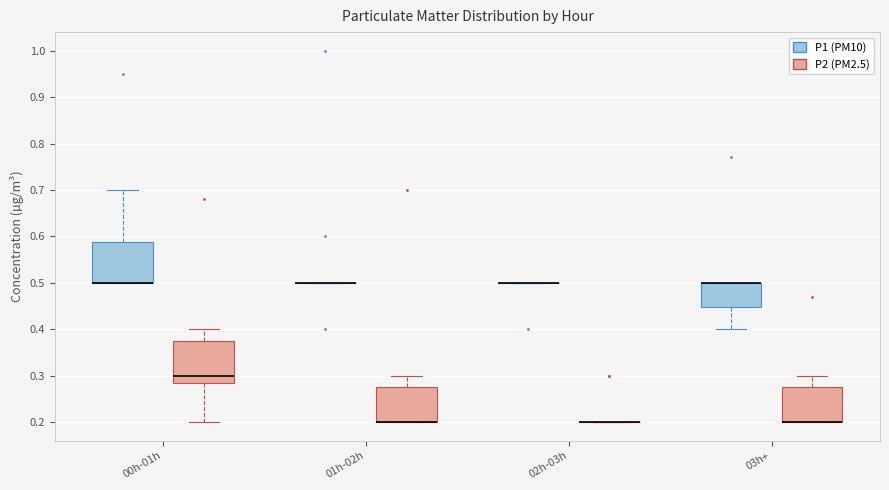

Reading left to right, read every box against the y-axis: the position of its median line, the range the box covers, and the ends of its whiskers. The values are not printed on the chart, so give them approximately, as read against the axis.

00h-01h (P1 (PM10)): median 0.50 (drawn on the box's lower edge), box 0.50 to 0.59, whiskers 0.50 to 0.70
00h-01h (P2 (PM2.5)): median 0.30, box 0.29 to 0.38, whiskers 0.20 to 0.40
01h-02h (P1 (PM10)): box collapsed to a line at 0.50, whiskers 0.50 to 0.50
01h-02h (P2 (PM2.5)): median 0.20 (drawn on the box's lower edge), box 0.20 to 0.28, whiskers 0.20 to 0.30
02h-03h (P1 (PM10)): box collapsed to a line at 0.50, whiskers 0.50 to 0.50
02h-03h (P2 (PM2.5)): box collapsed to a line at 0.20, whiskers 0.20 to 0.20
03h+ (P1 (PM10)): median 0.50 (drawn on the box's upper edge), box 0.45 to 0.50, whiskers 0.40 to 0.50
03h+ (P2 (PM2.5)): median 0.20 (drawn on the box's lower edge), box 0.20 to 0.28, whiskers 0.20 to 0.30